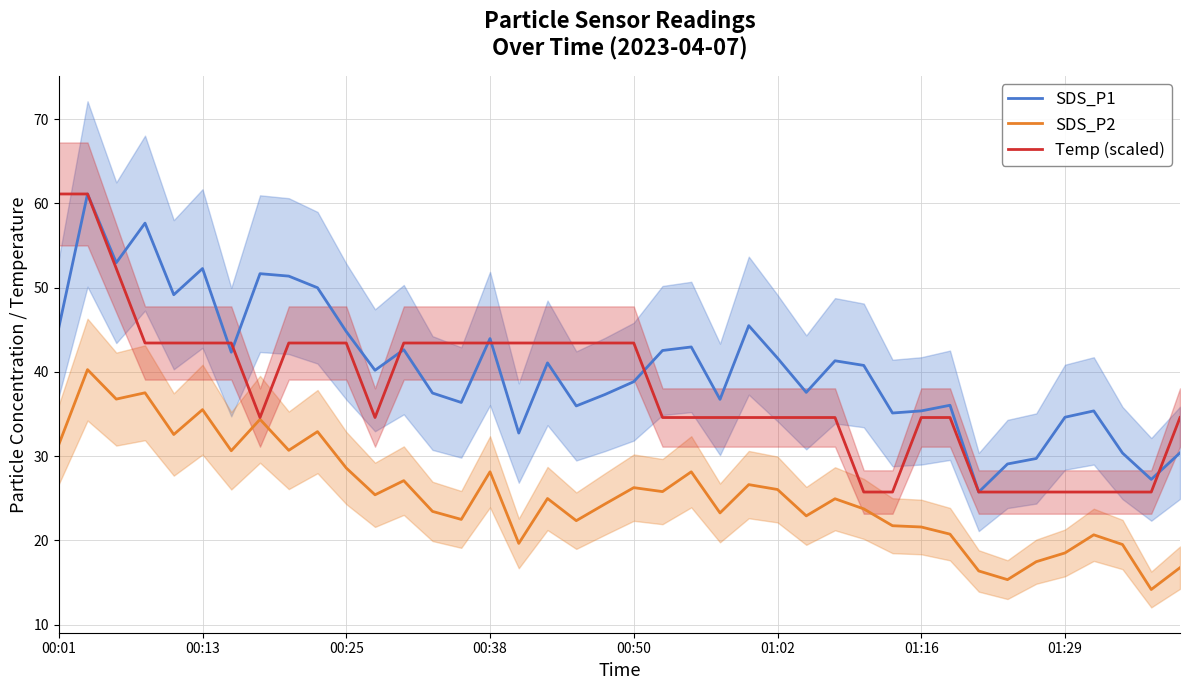

The SDS_P2 series shows 49.5 at 00:13. True or false?

False